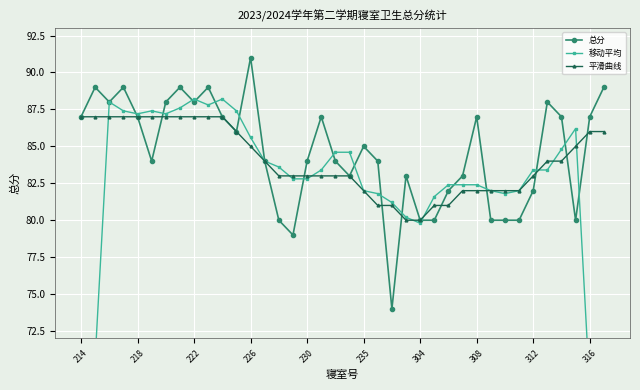

What is the average value of the 移动平均 series?

81.8